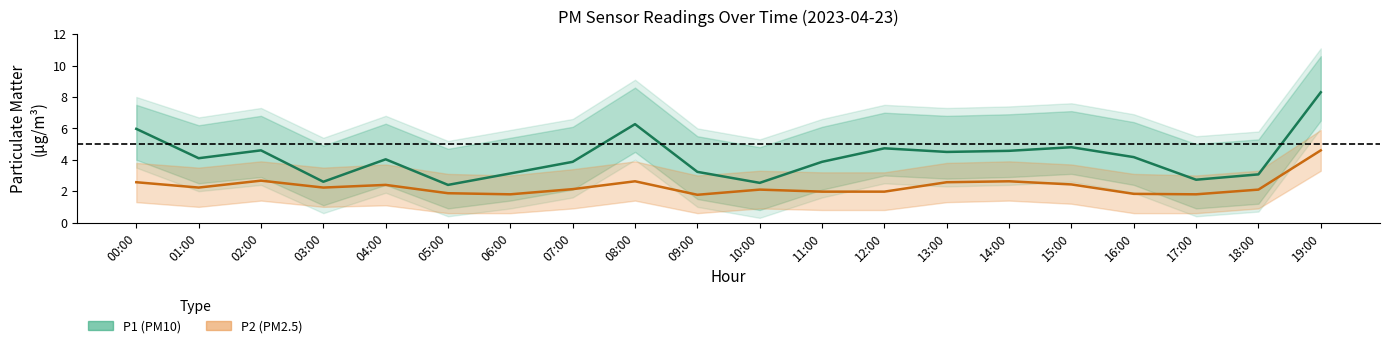

Rank the series at 10:00 from lowest to highest value.

P2 (PM2.5), P1 (PM10)